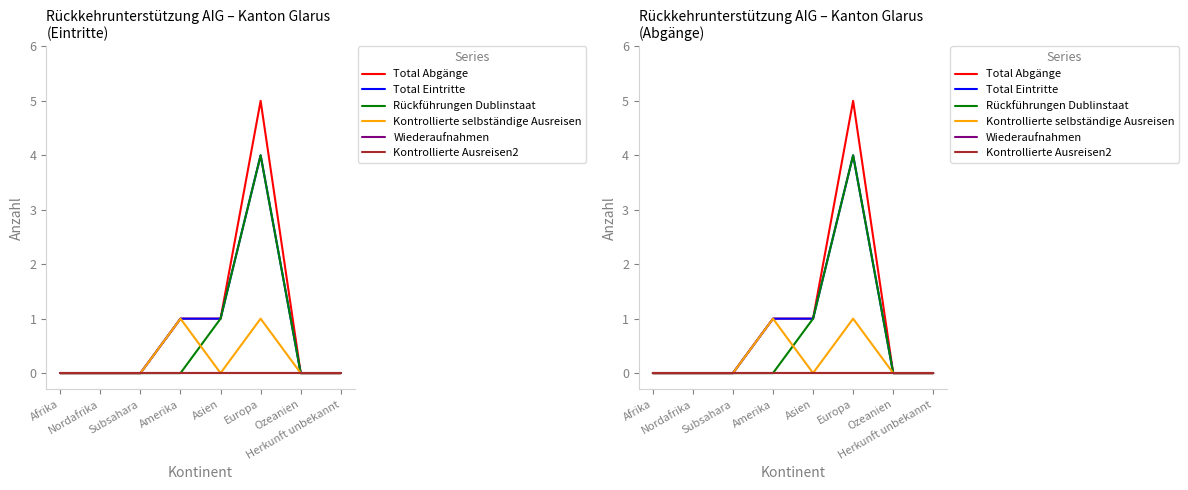

Between Afrika and Subsahara, which is larger?

Afrika